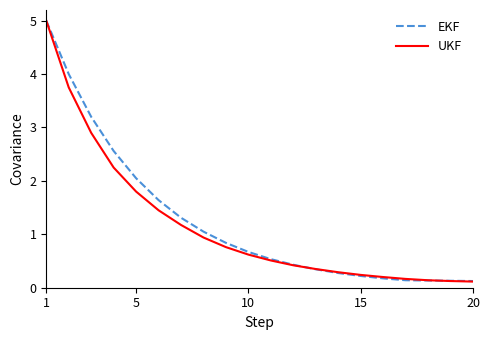

What is the difference between the maximum and second lowest values in the EKF series?

4.9